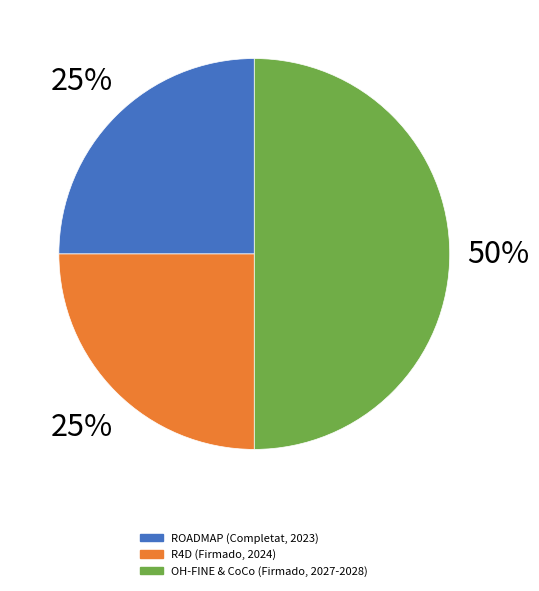

How many slices are in this pie chart?

3